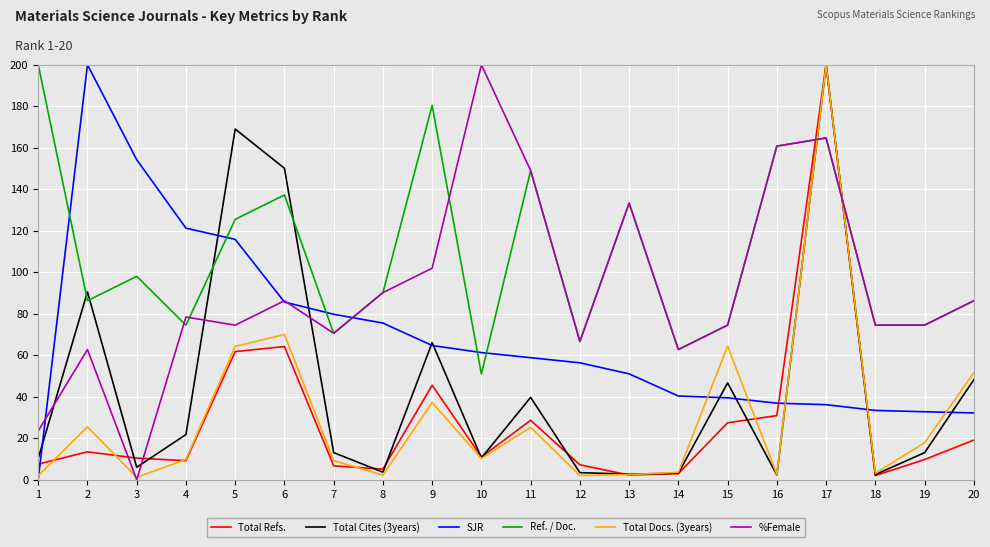

How many lines are shown in the chart?

6